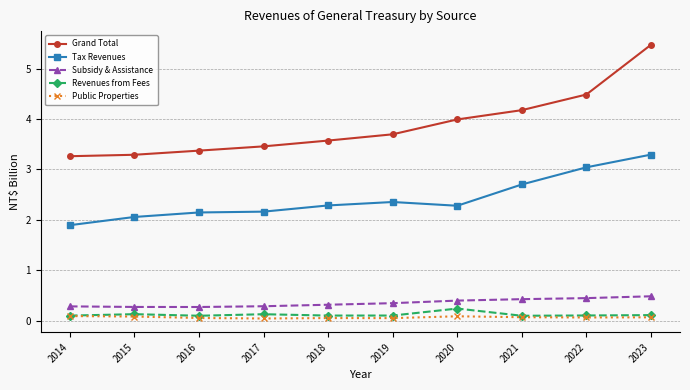

The Revenues from Fees series shows 0.1 at 2023. True or false?

True